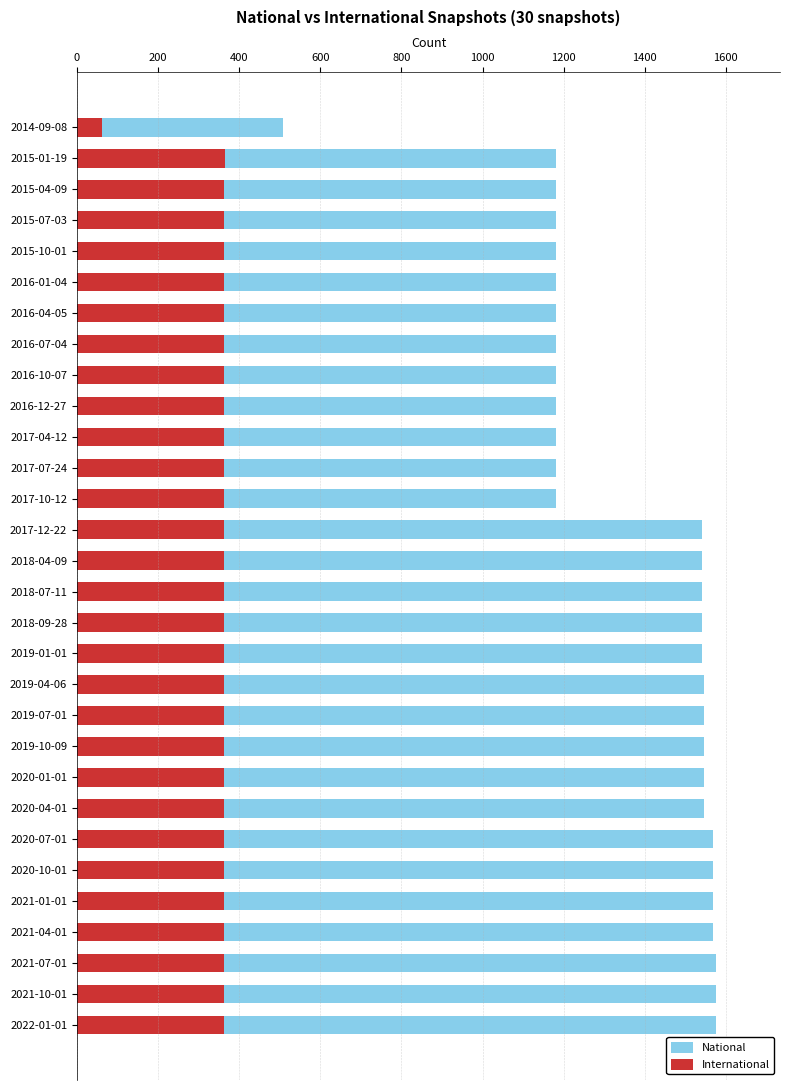

What are all the series names shown in the legend?

National, International